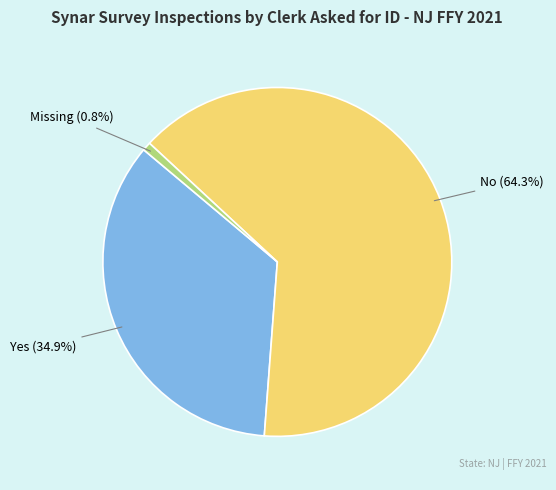

Is there a majority slice in this chart?

Yes